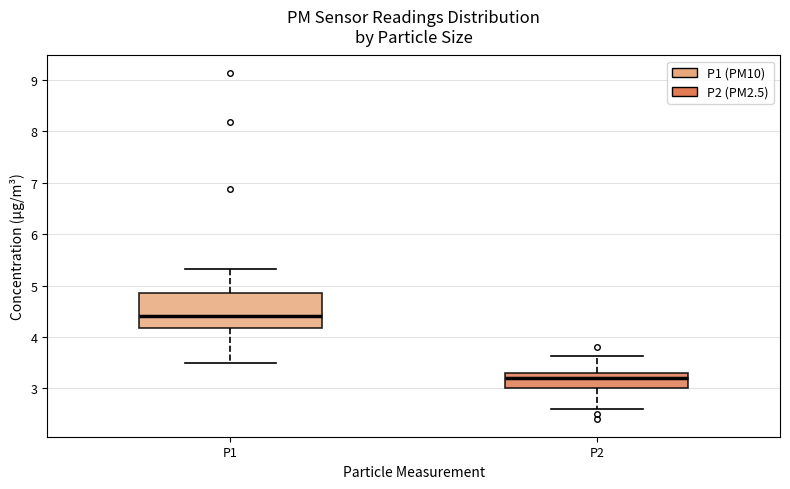

Comparing the boxes themselves (not the whiskers), which one is the tallest?

P1